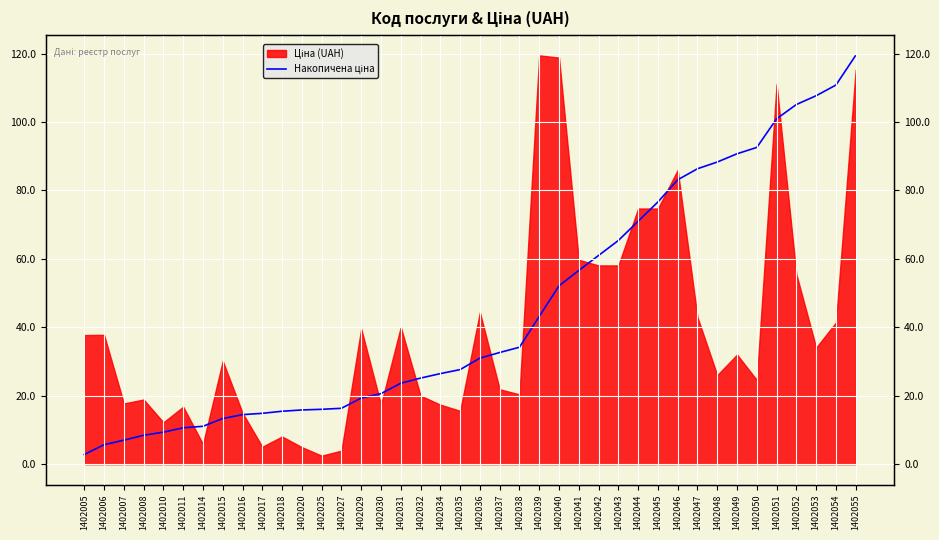

What is the maximum value shown in the chart?

119.5